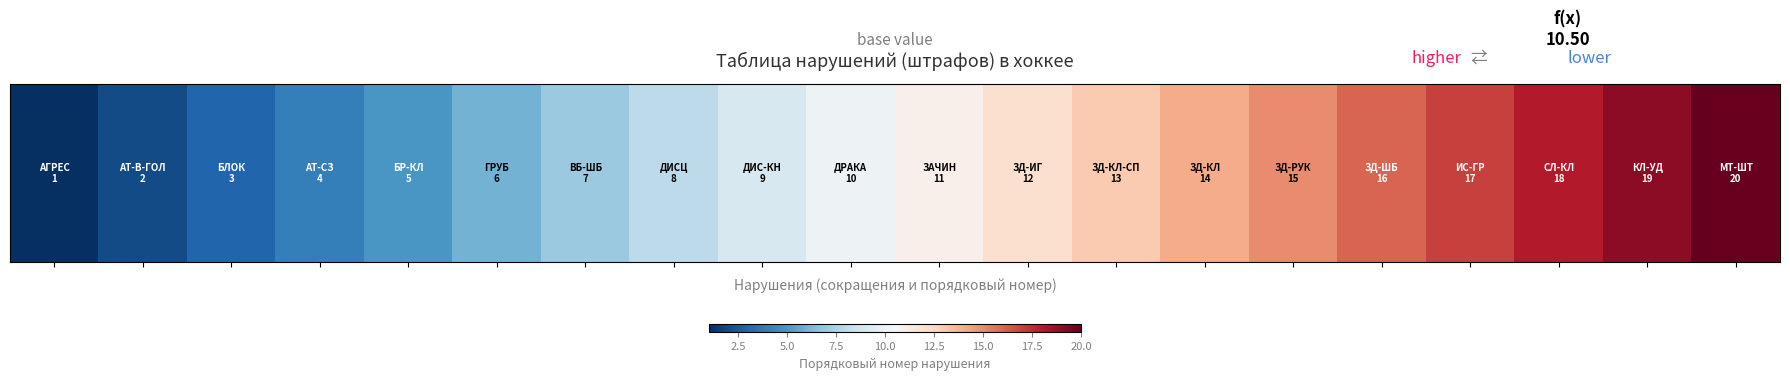

What is the greatest value displayed?

20